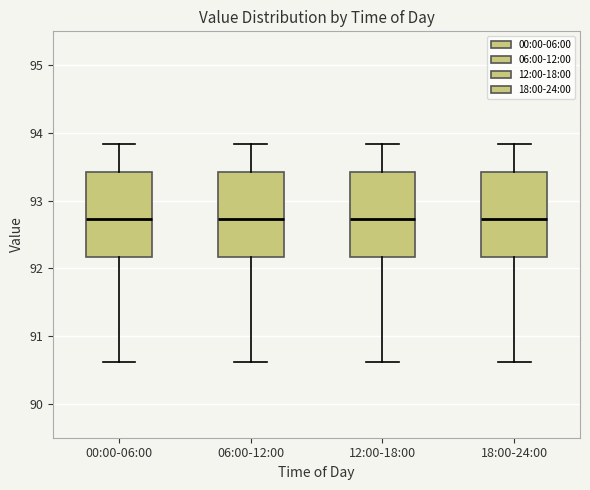

Reading left to right, transcribe this box plot: for each box, give where its median line is, the range the box spans, and where its two whiskers end, as read against the y-axis. The values are not printed on the chart, so give them approximately, as read against the axis.

00:00-06:00: median 92.7, box 92.2 to 93.4, whiskers 90.6 to 93.8
06:00-12:00: median 92.7, box 92.2 to 93.4, whiskers 90.6 to 93.8
12:00-18:00: median 92.7, box 92.2 to 93.4, whiskers 90.6 to 93.8
18:00-24:00: median 92.7, box 92.2 to 93.4, whiskers 90.6 to 93.8